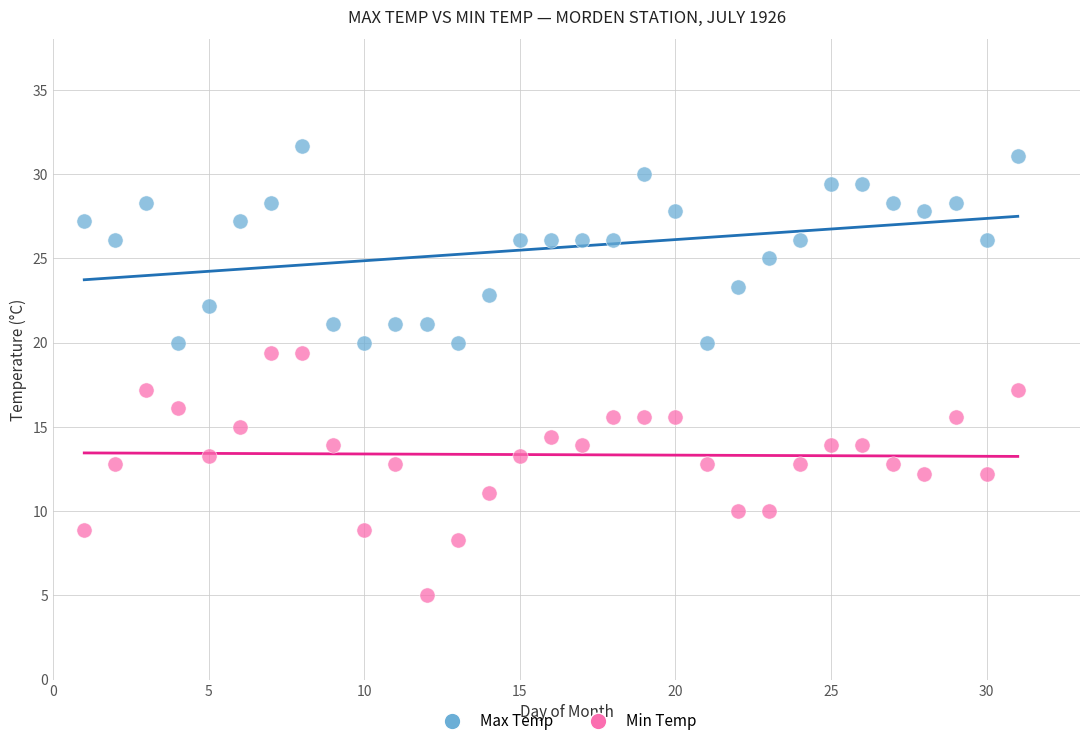

Across all data points, what is the range of Y values (max minus min)?

26.7